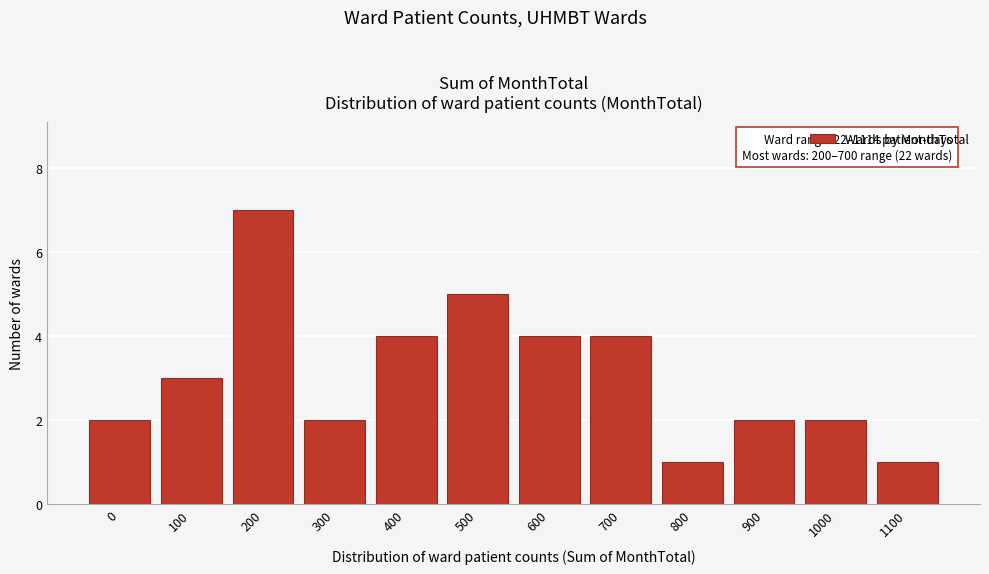

Reading left to right, extract all data points from this chart.

0=2	100=3	200=7	300=2	400=4	500=5	600=4	700=4	800=1	900=2	1000=2	1100=1